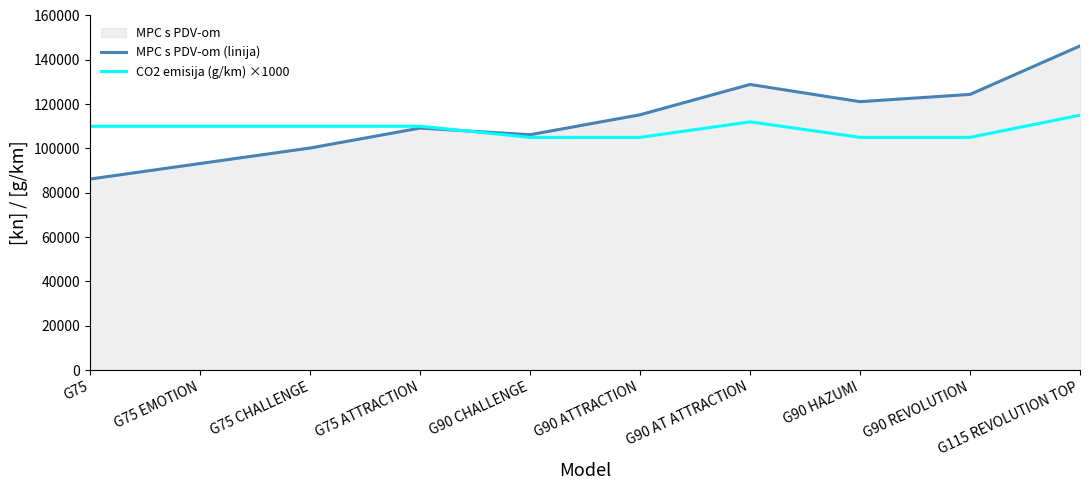

The value of CO2 emisija (g/km) ×1000 at G90 AT ATTRACTION is 149093. True or false?

False